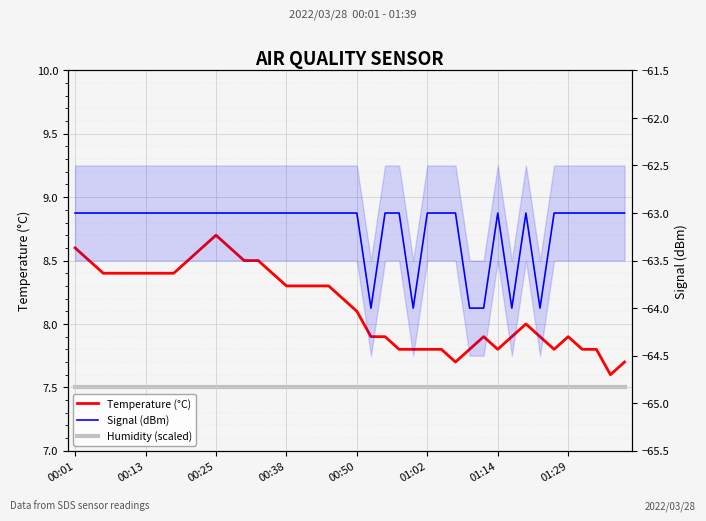

Reading left to right, list all the values displayed in this chart.

Temperature (°C): 8.6	8.5	8.4	8.4	8.4	8.4	8.4	8.4	8.5	8.6	8.7	8.6	8.5	8.5	8.4	8.3	8.3	8.3	8.3	8.2	8.1	7.9	7.9	7.8	7.8	7.8	7.8	7.7	7.8	7.9	7.8	7.9	8.0	7.9	7.8	7.9	7.8	7.8	7.6	7.7
Humidity (scaled): 7.5	7.5	7.5	7.5	7.5	7.5	7.5	7.5	7.5	7.5	7.5	7.5	7.5	7.5	7.5	7.5	7.5	7.5	7.5	7.5	7.5	7.5	7.5	7.5	7.5	7.5	7.5	7.5	7.5	7.5	7.5	7.5	7.5	7.5	7.5	7.5	7.5	7.5	7.5	7.5
Signal (dBm): -63.0	-63.0	-63.0	-63.0	-63.0	-63.0	-63.0	-63.0	-63.0	-63.0	-63.0	-63.0	-63.0	-63.0	-63.0	-63.0	-63.0	-63.0	-63.0	-63.0	-63.0	-64.0	-63.0	-63.0	-64.0	-63.0	-63.0	-63.0	-64.0	-64.0	-63.0	-64.0	-63.0	-64.0	-63.0	-63.0	-63.0	-63.0	-63.0	-63.0